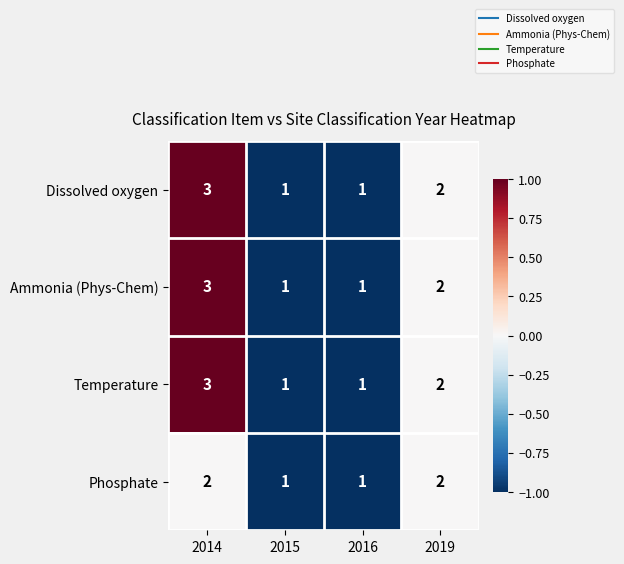

Where does the Dissolved oxygen series first go above 2?

2014